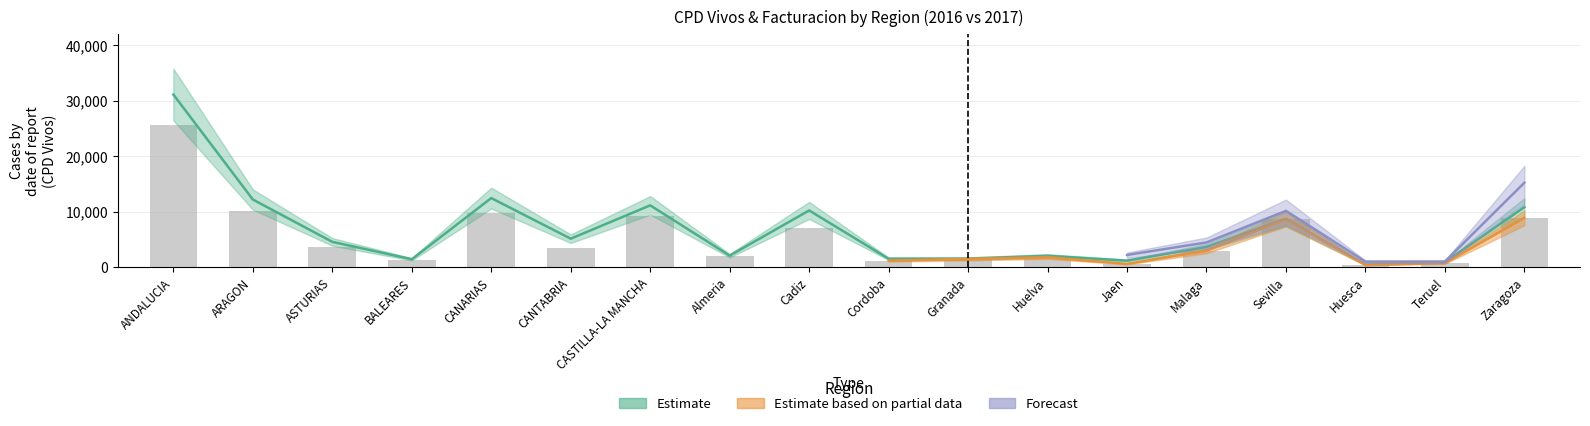

True or false: the data shows 2170 at Zaragoza.

False